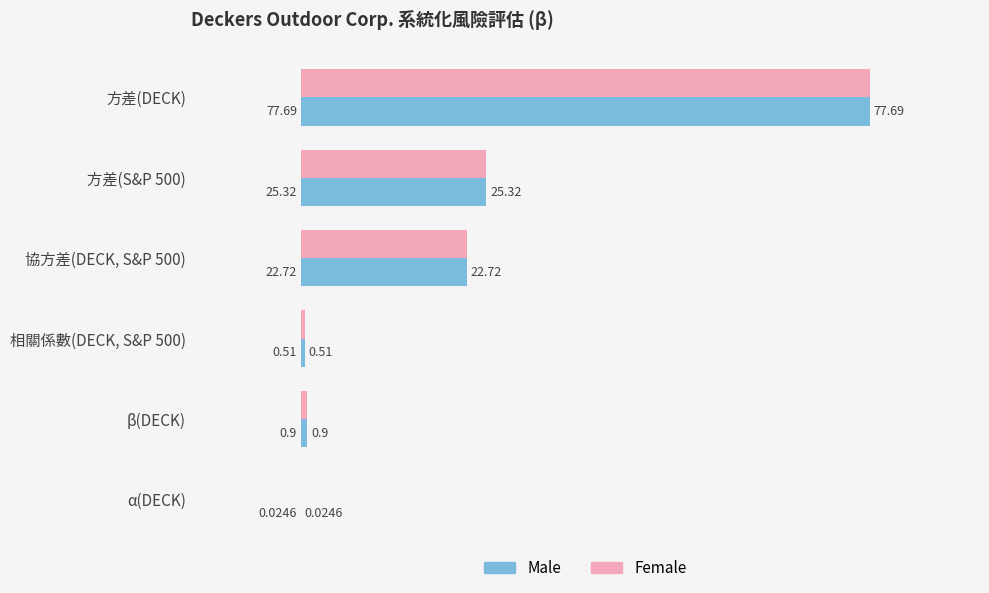

What is the total value across all series at 方差(S&P 500)?

50.6